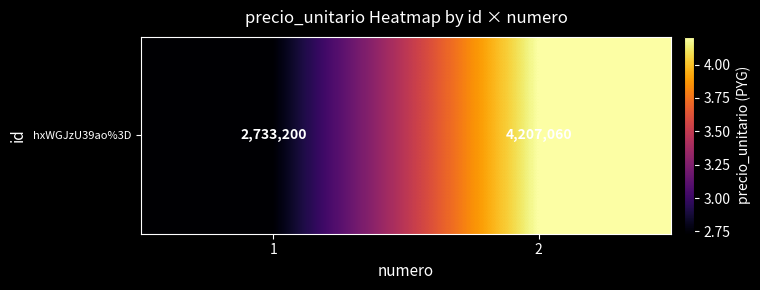

List the labels in order of value, largest first.

2, 1